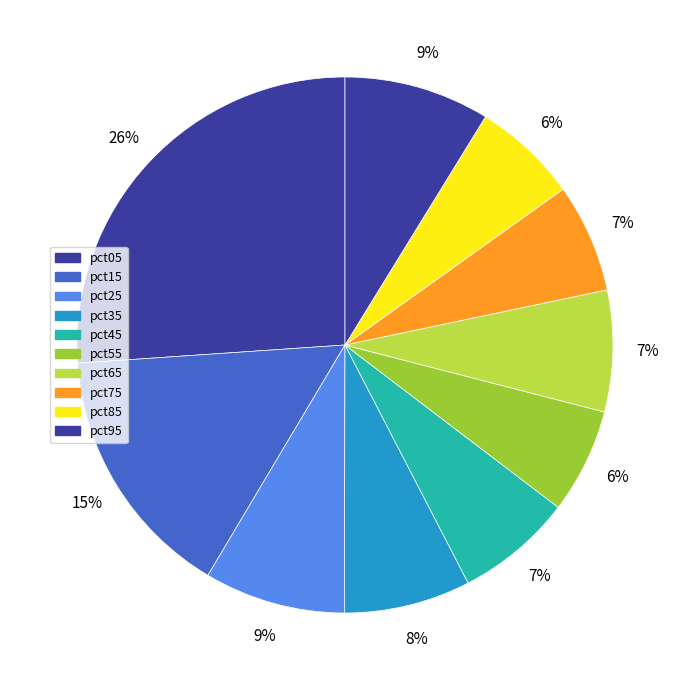

How much of the chart is everything except pct05?

73.9%